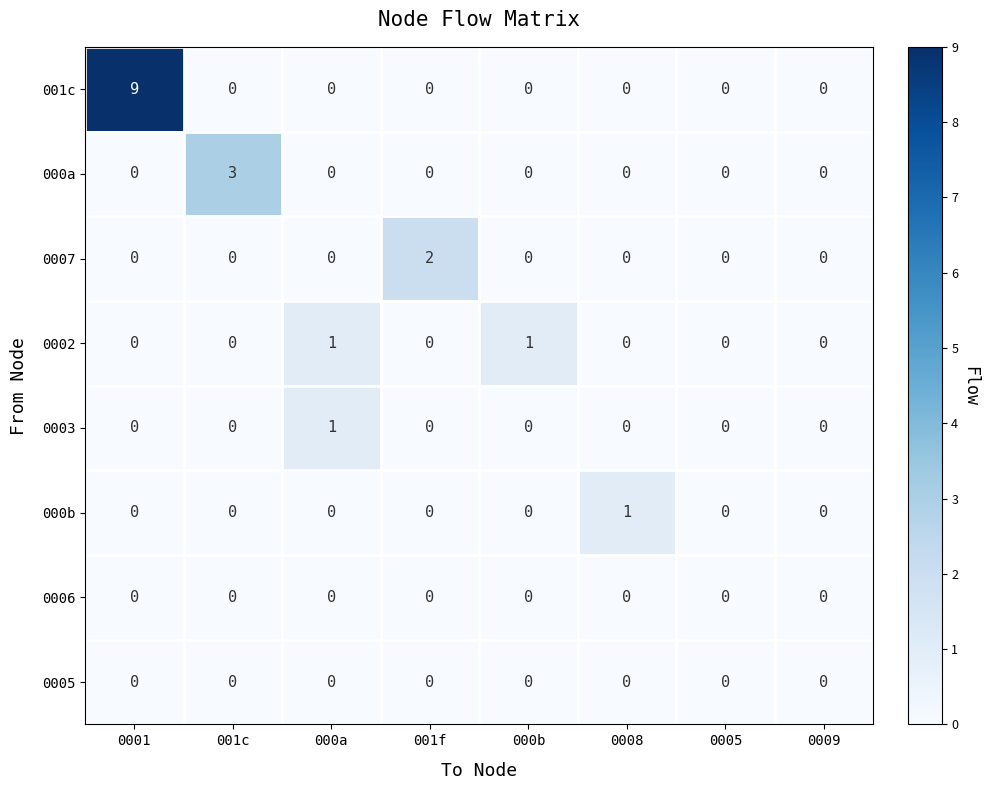

True or false: 000b has a value of 0 at 001f.

True